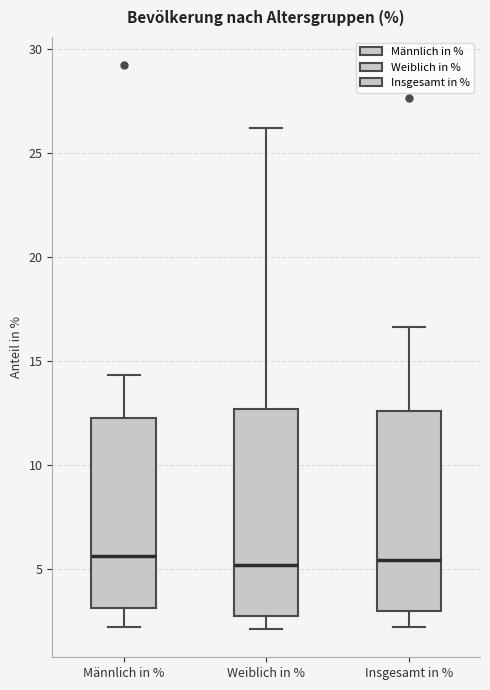

Reading left to right, transcribe this box plot: for each box, give where its median line is, the range the box spans, and where its two whiskers end, as read against the y-axis. The values are not printed on the chart, so give them approximately, as read against the axis.

Männlich in %: median 5.5, box 3.0 to 12.5, whiskers 2.0 to 14.5
Weiblich in %: median 5.0, box 3.0 to 12.5, whiskers 2.0 to 26.0
Insgesamt in %: median 5.5, box 3.0 to 12.5, whiskers 2.0 to 16.5